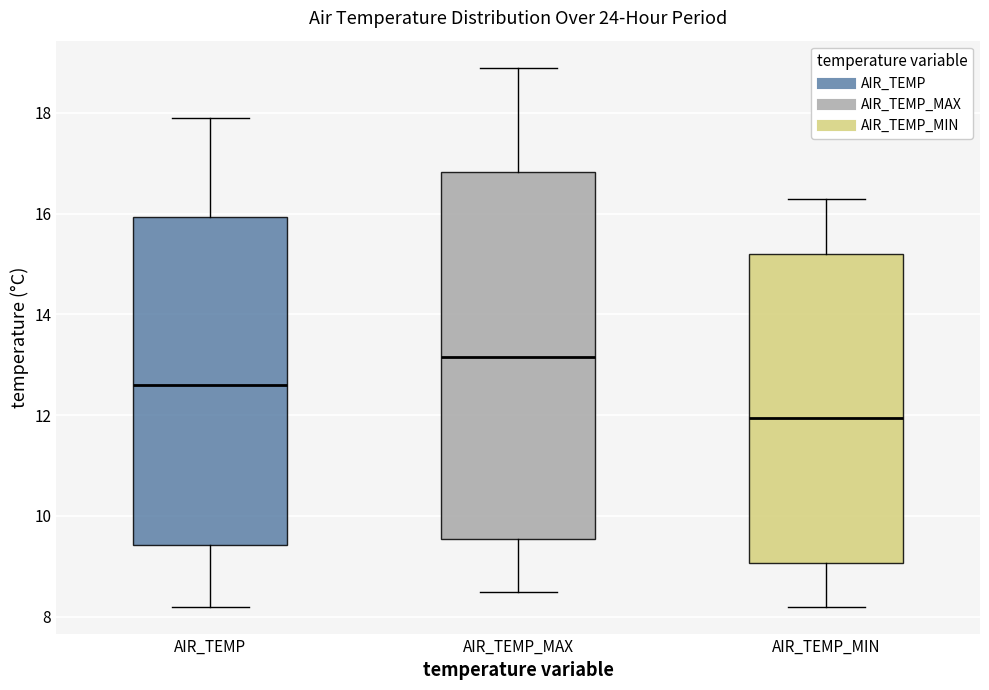

Which box has the lowest median line?

AIR_TEMP_MIN